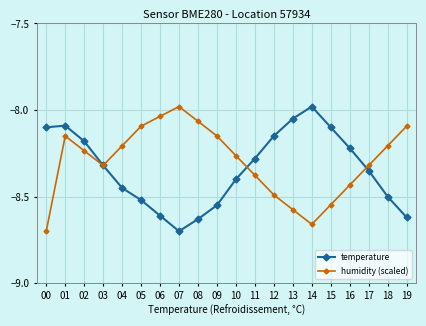

Which category has the lowest value in the temperature series?

07